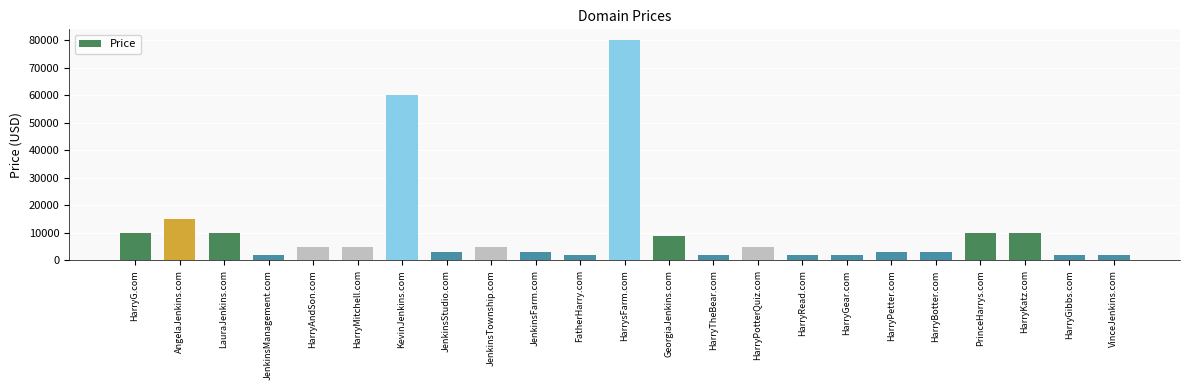

What is the value of the 14th bar from the left?

1888